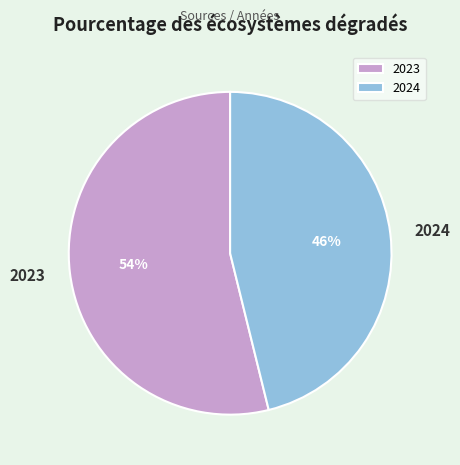

To the nearest percent, what is the average slice percentage?

50%